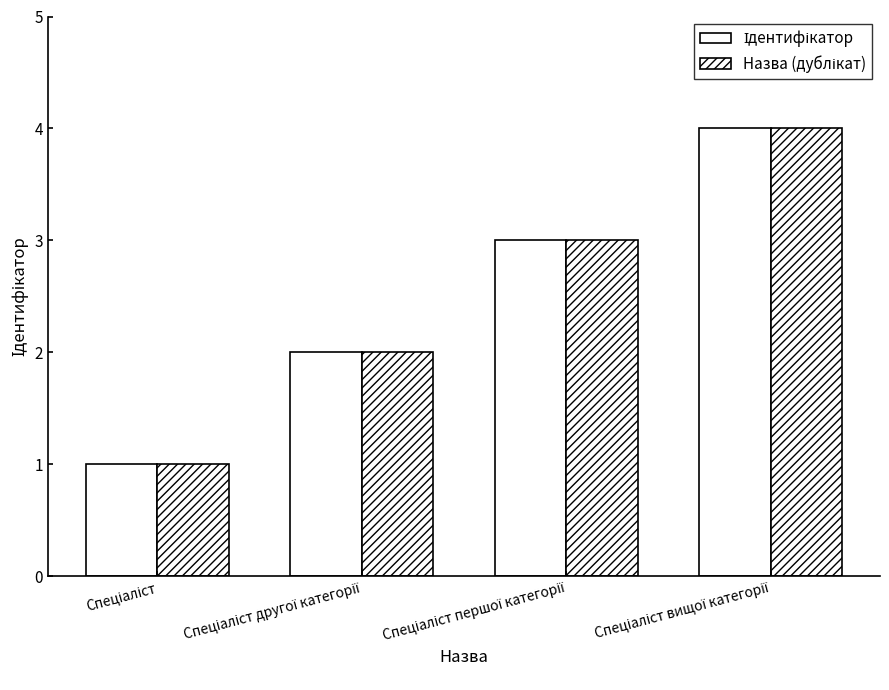

What is the sum of all Назва (дублікат) values?

10